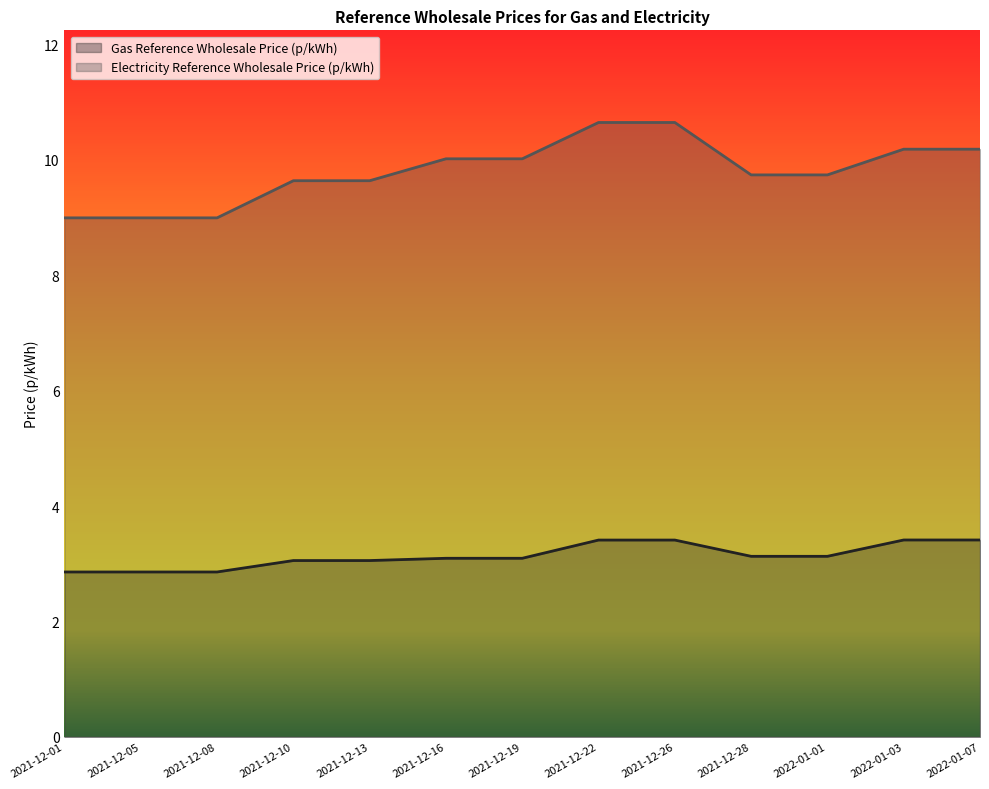

How many series are shown in this chart?

2